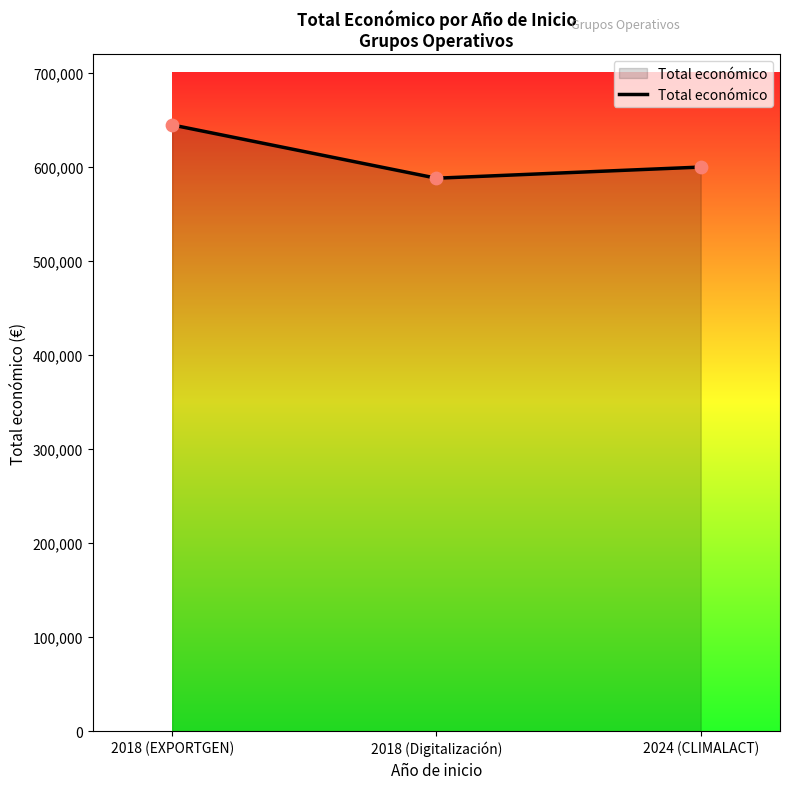

Which has a higher value, 2018 (Digitalización) or 2018 (EXPORTGEN)?

2018 (EXPORTGEN)